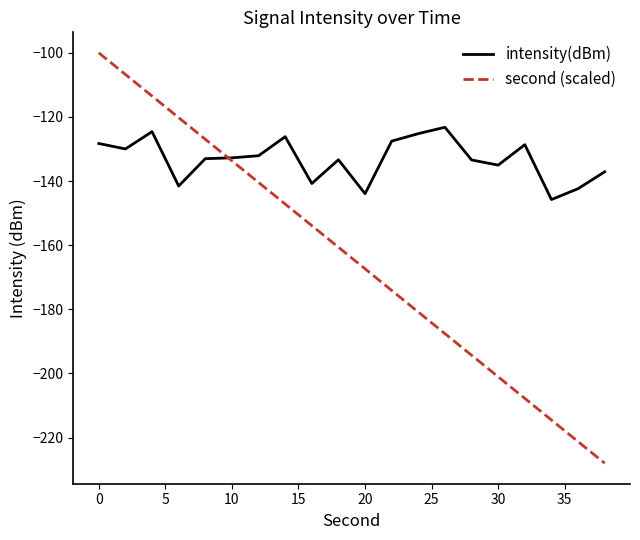

What is the lowest value of the second (scaled) series?

-228.0